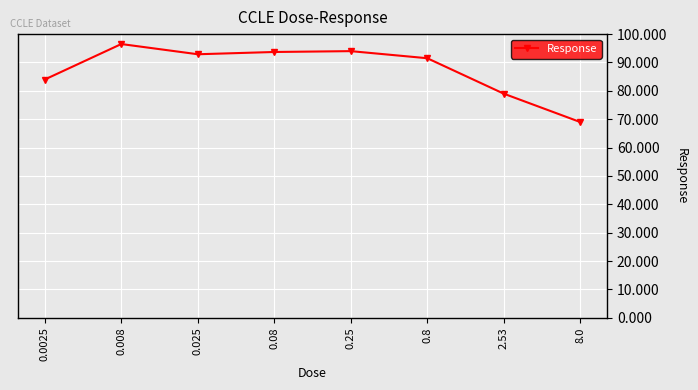

How many values are below 92?

4